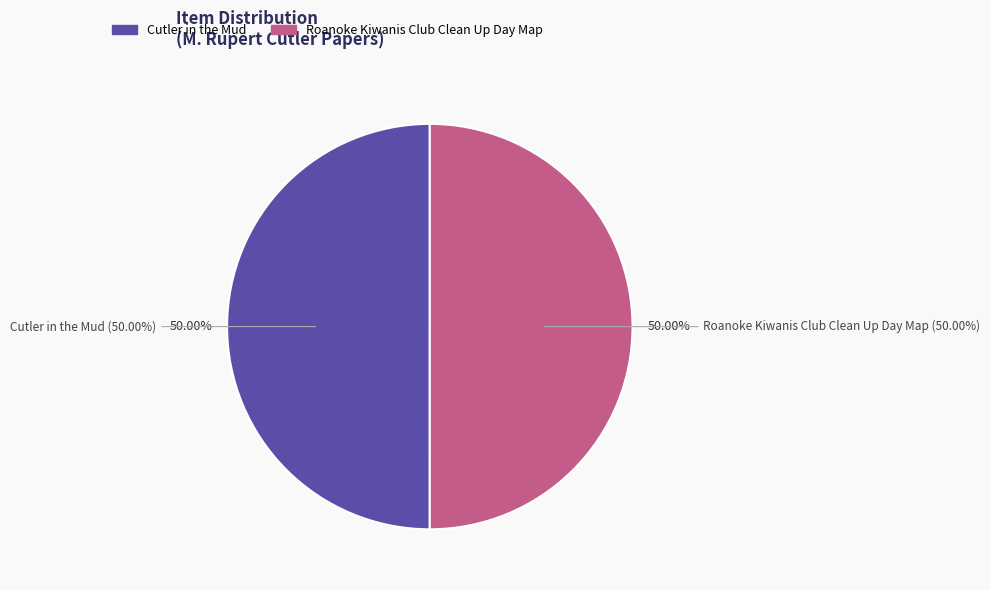

What is the smallest slice in the pie chart?

Cutler in the Mud